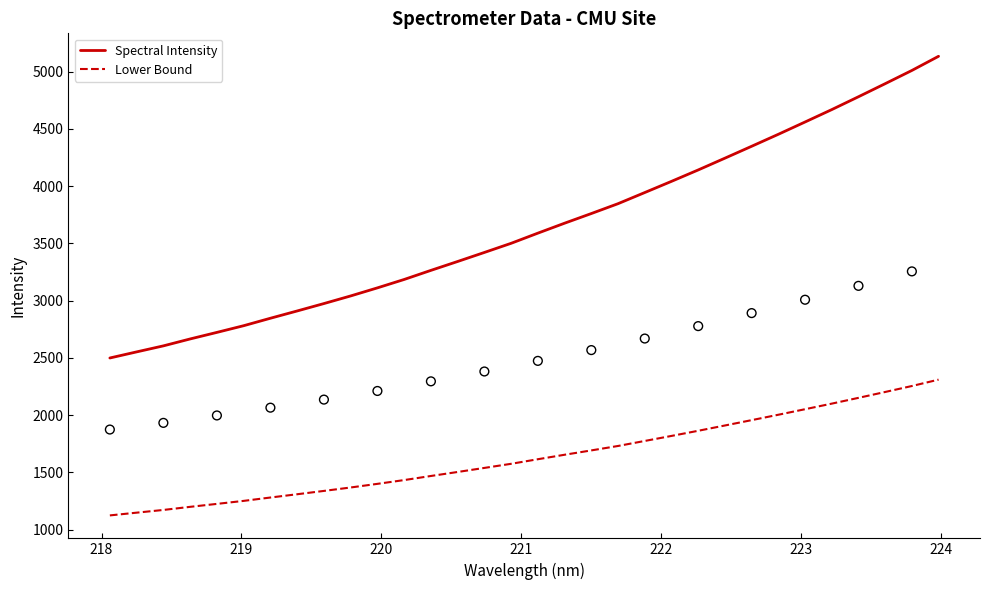

Is the value of Spectral Intensity at 225 greater than the value of Lower Bound at 28?

Yes